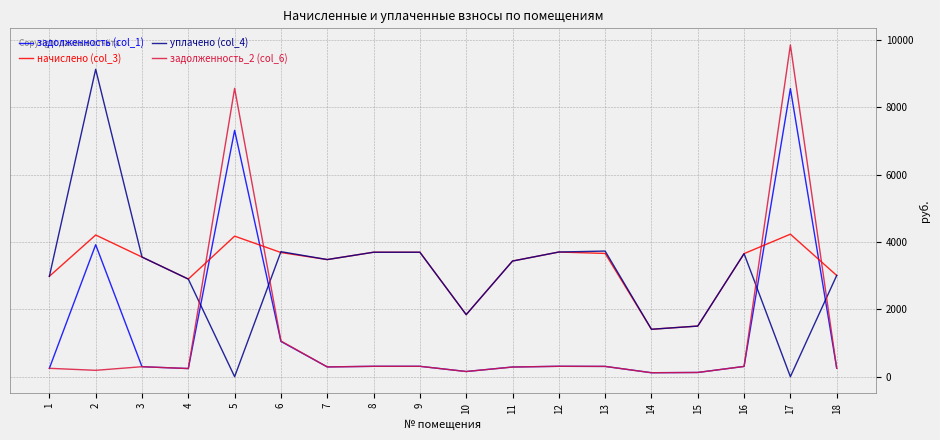

Rank the series by their maximum value, from lowest to highest.

начислено (col_3), задолженность (col_1), уплачено (col_4), задолженность_2 (col_6)